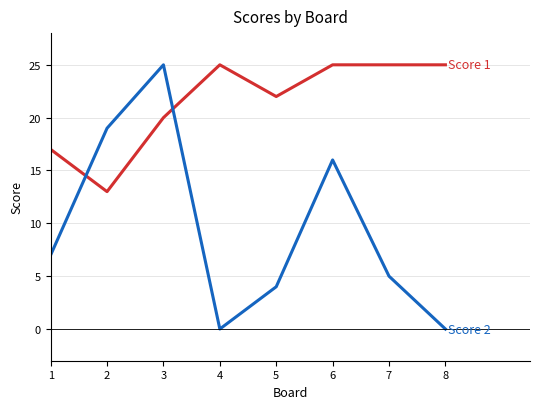

What is the maximum value shown in the chart?

25